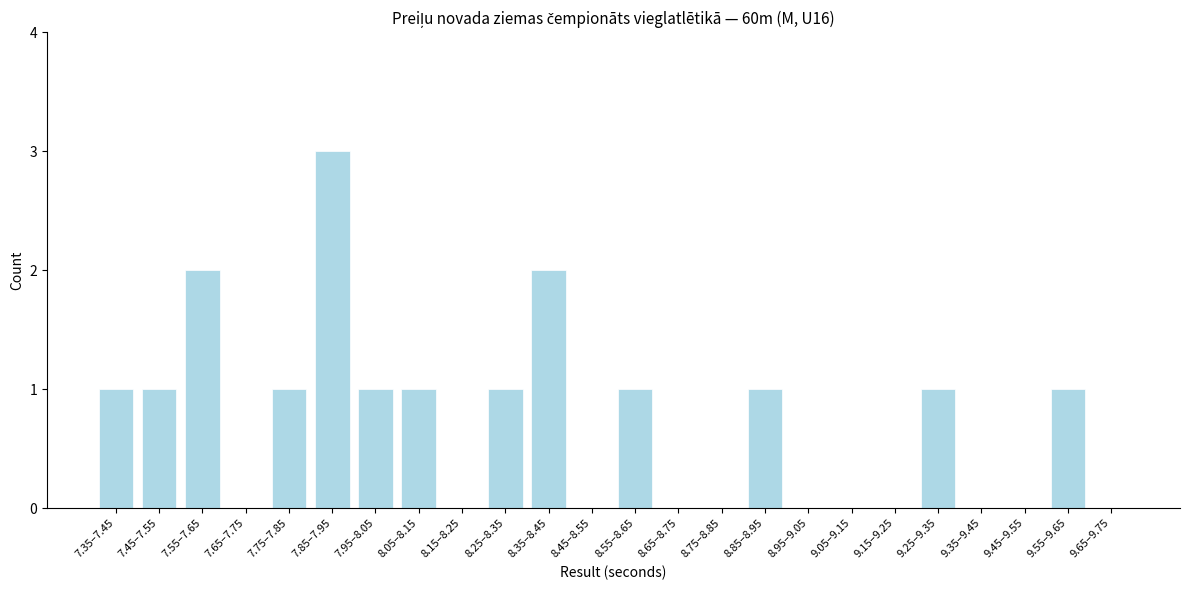

Reading right to left, extract all data points from this chart.

9.65–9.75=0	9.55–9.65=1	9.45–9.55=0	9.35–9.45=0	9.25–9.35=1	9.15–9.25=0	9.05–9.15=0	8.95–9.05=0	8.85–8.95=1	8.75–8.85=0	8.65–8.75=0	8.55–8.65=1	8.45–8.55=0	8.35–8.45=2	8.25–8.35=1	8.15–8.25=0	8.05–8.15=1	7.95–8.05=1	7.85–7.95=3	7.75–7.85=1	7.65–7.75=0	7.55–7.65=2	7.45–7.55=1	7.35–7.45=1